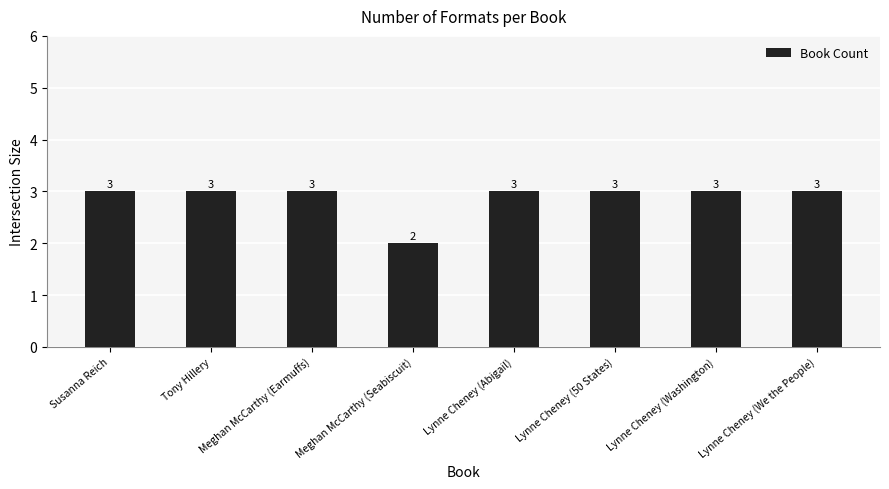

How many bars are there in total?

8